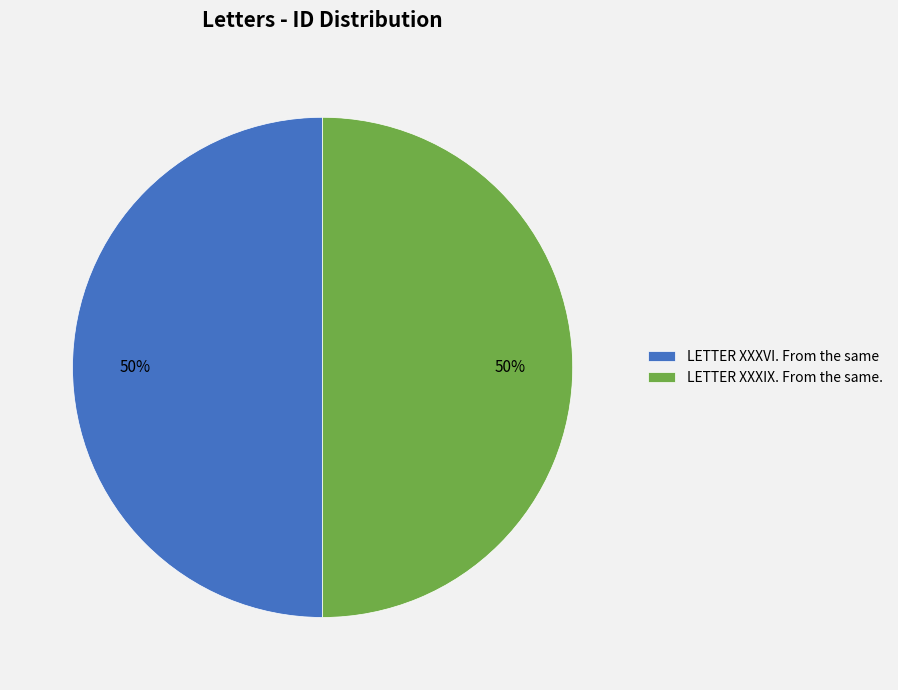

True or false: LETTER XXXVI. From the same accounts for 61% of the total.

False